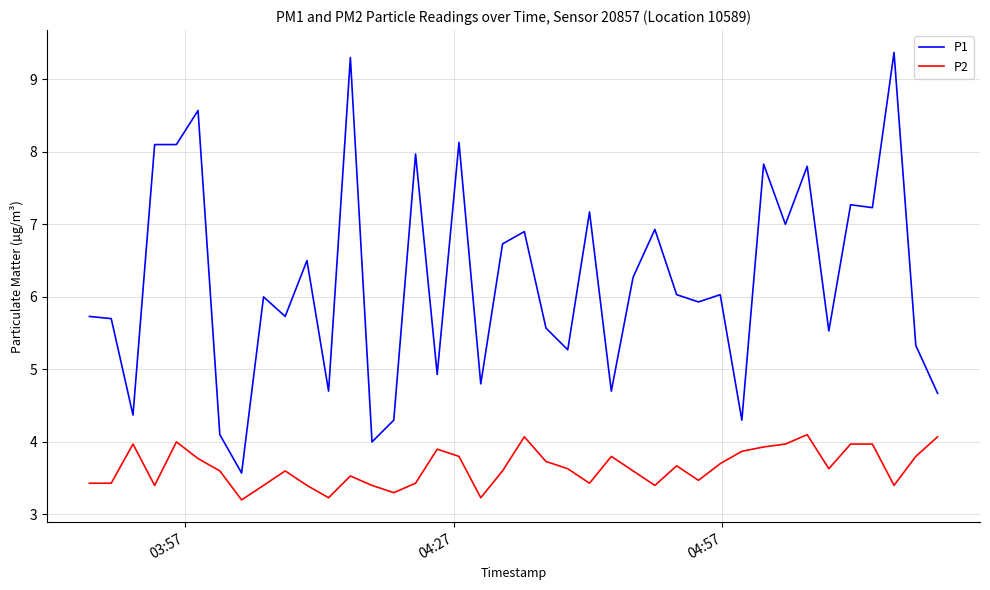

What is the difference between the maximum and minimum values in the P1 series?

5.8